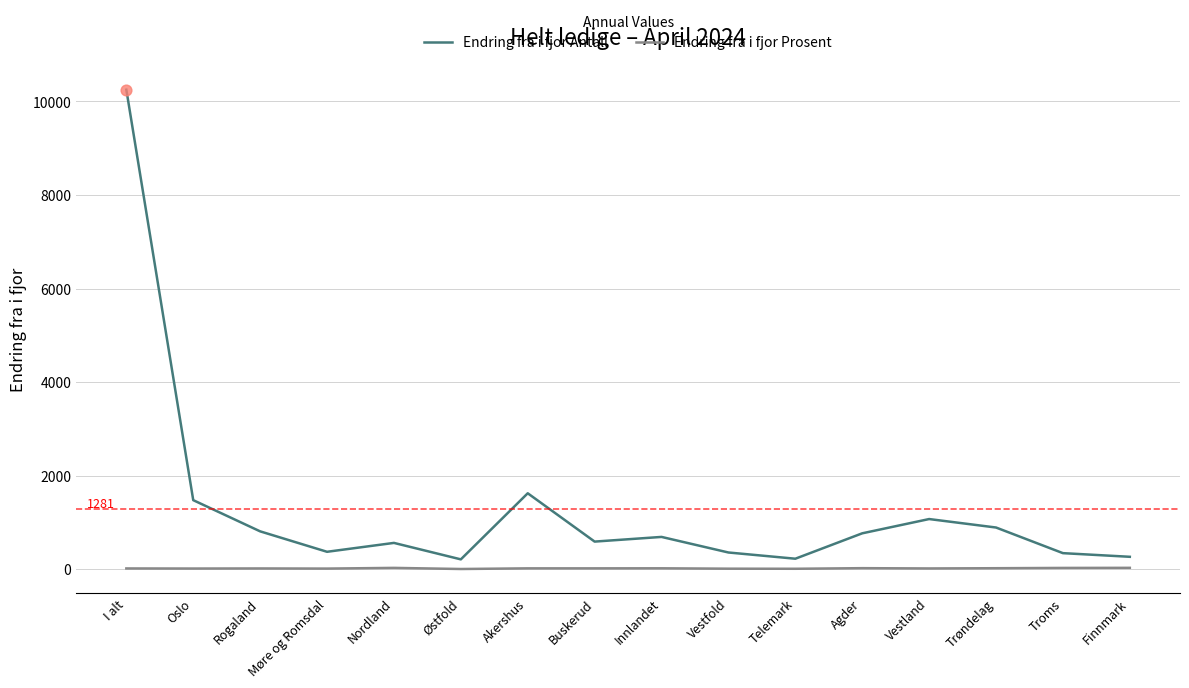

Which series has the largest total across all categories?

Endring fra i fjor Antall